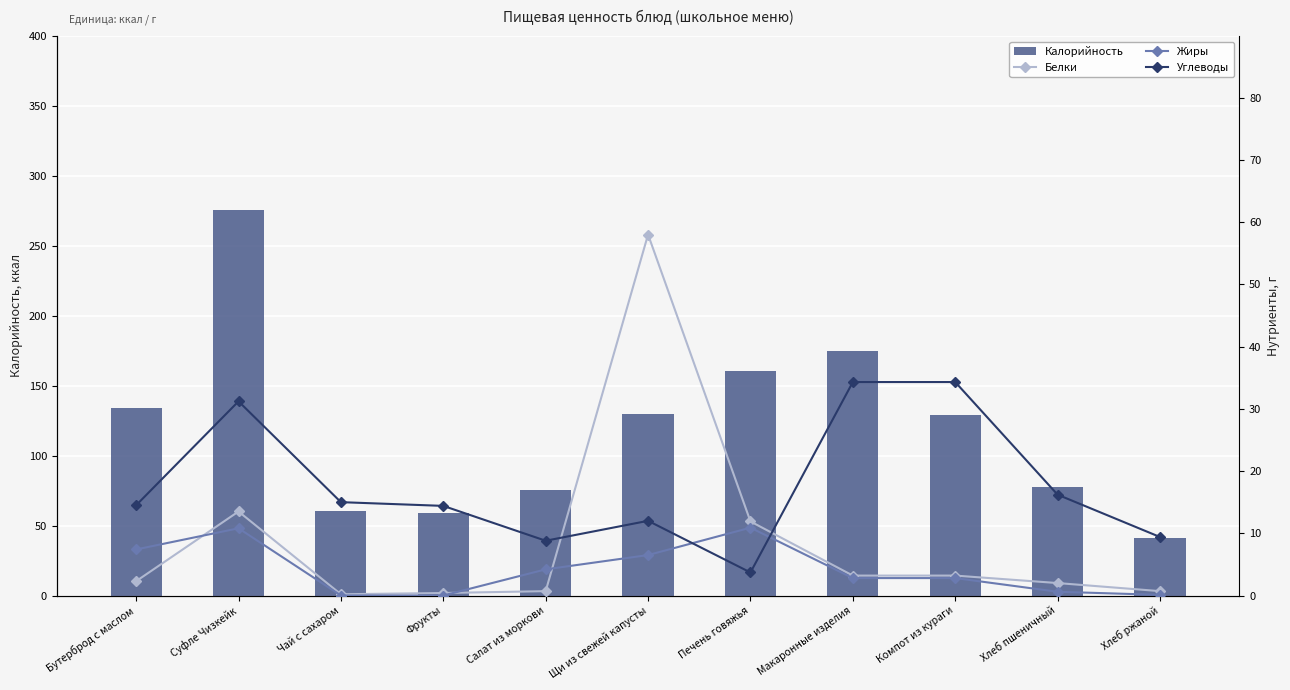

At which label does Калорийность reach its peak?

Суфле Чизкейк